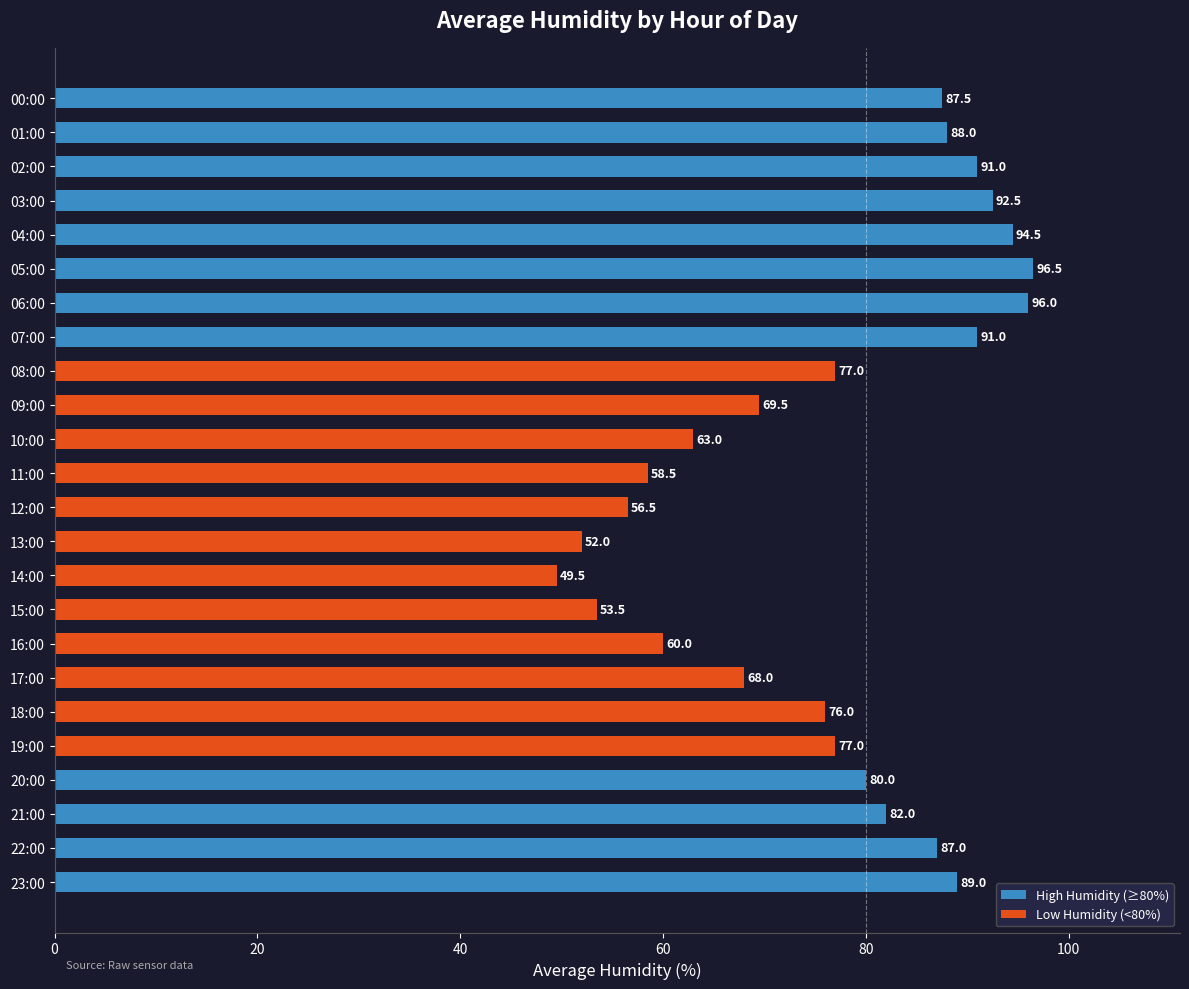

True or false: the data shows 163.7 at 05:00.

False